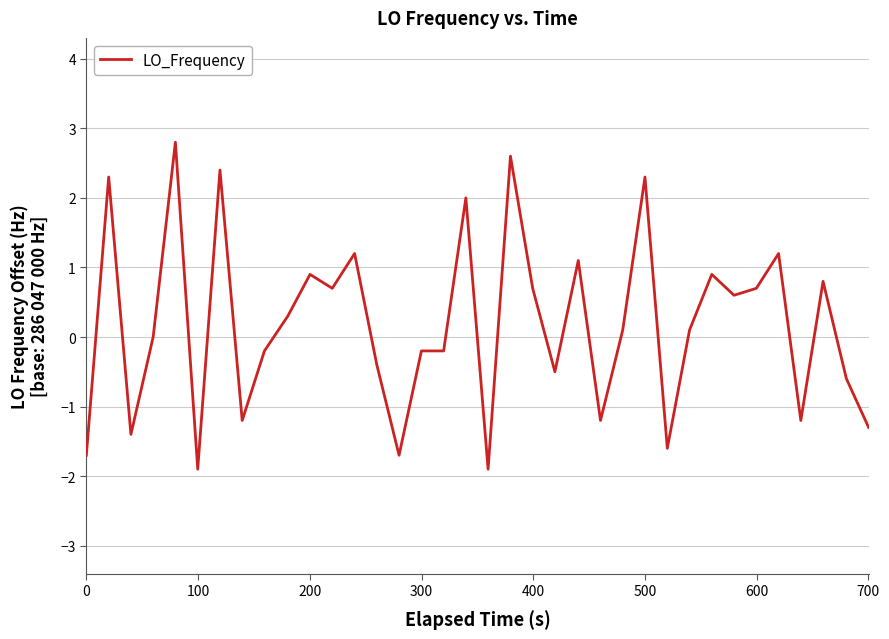

What is the smallest value displayed?

-1.9